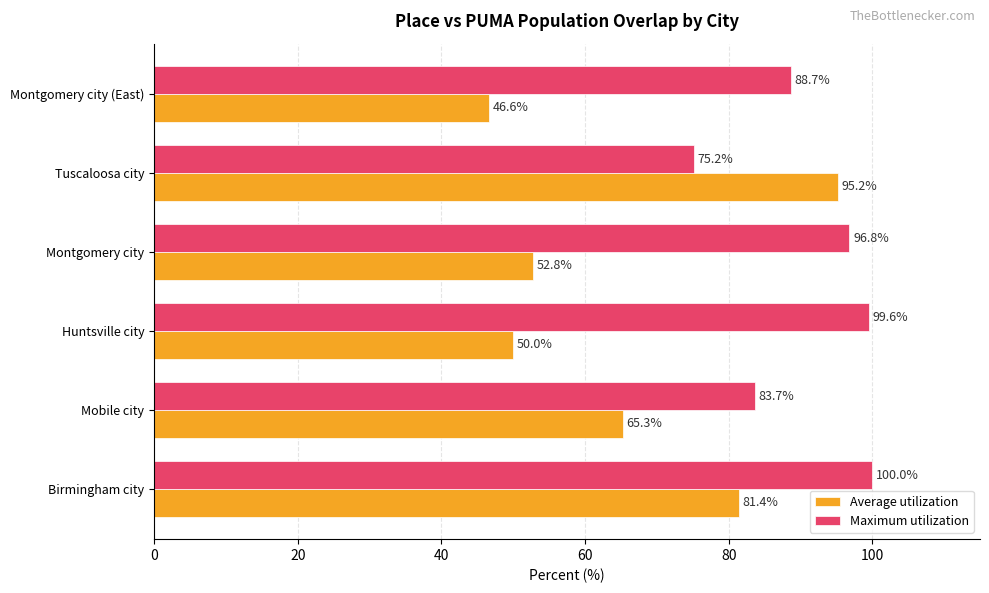

At which category is the sum across all series the highest?

Birmingham city